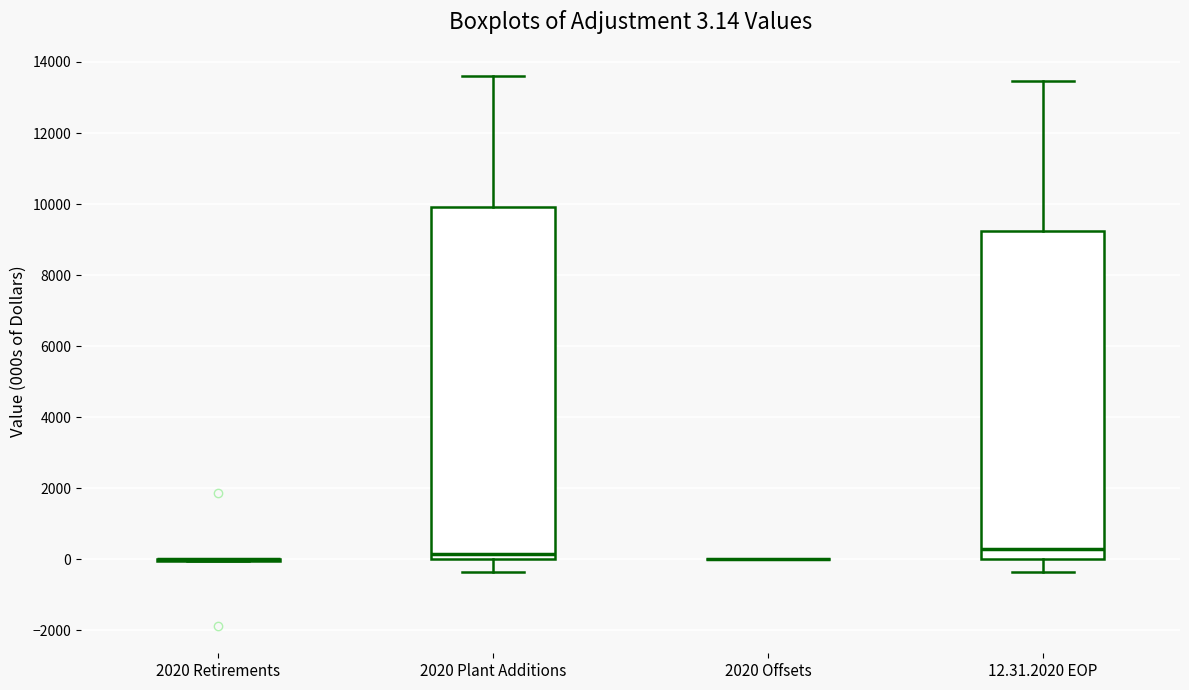

Which box is the tallest, from its lower edge to its upper edge?

2020 Plant Additions